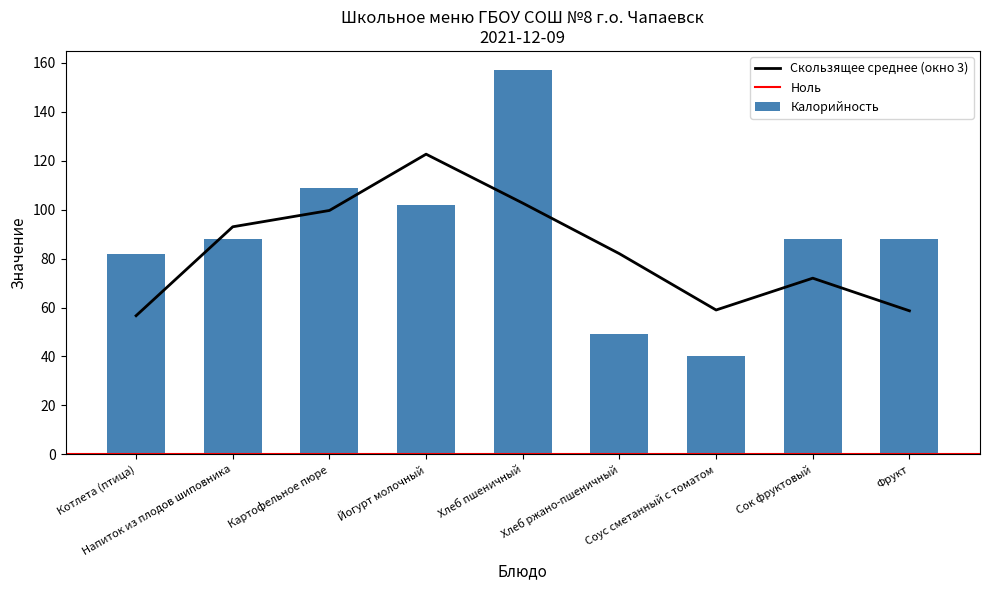

Is it true that Скользящее среднее (окно 3) equals 102.7 at Хлеб пшеничный?

True